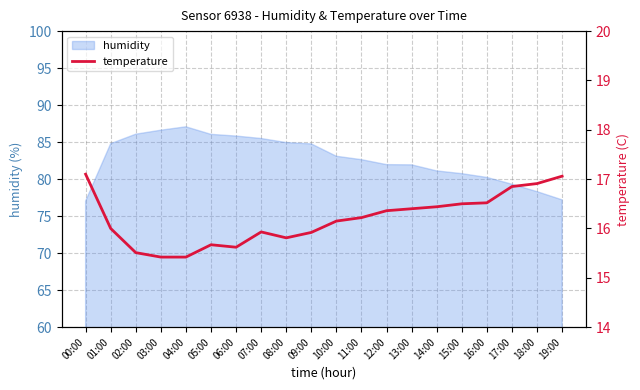

The humidity series shows 84.9 at 08:00. True or false?

True